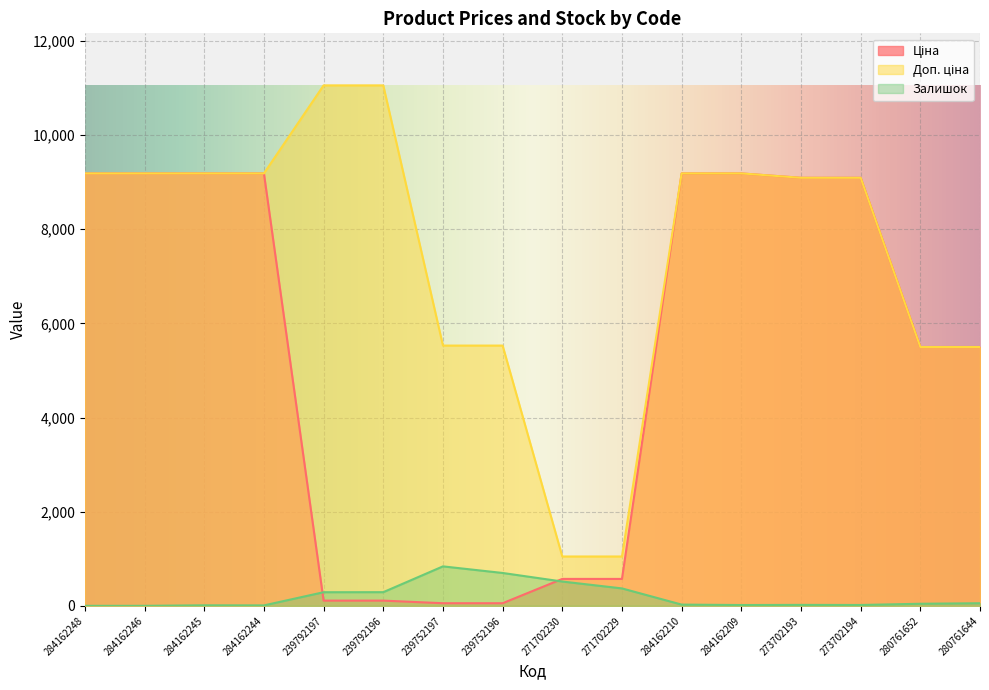

Where does the Доп. ціна series first go above 9185?

284162248